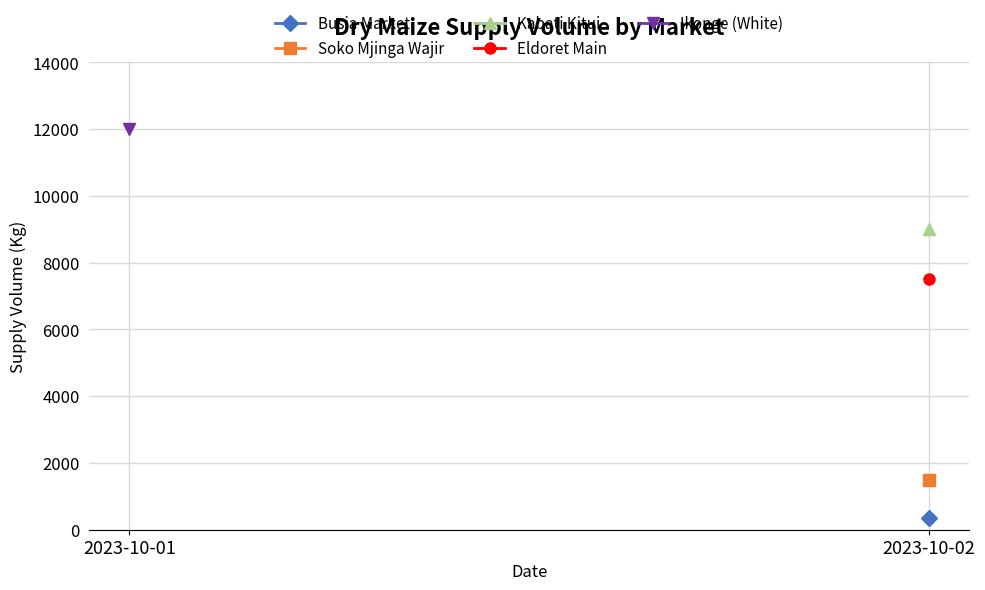

The value of Soko Mjinga Wajir at 2023-10-02 is 407.8. True or false?

False